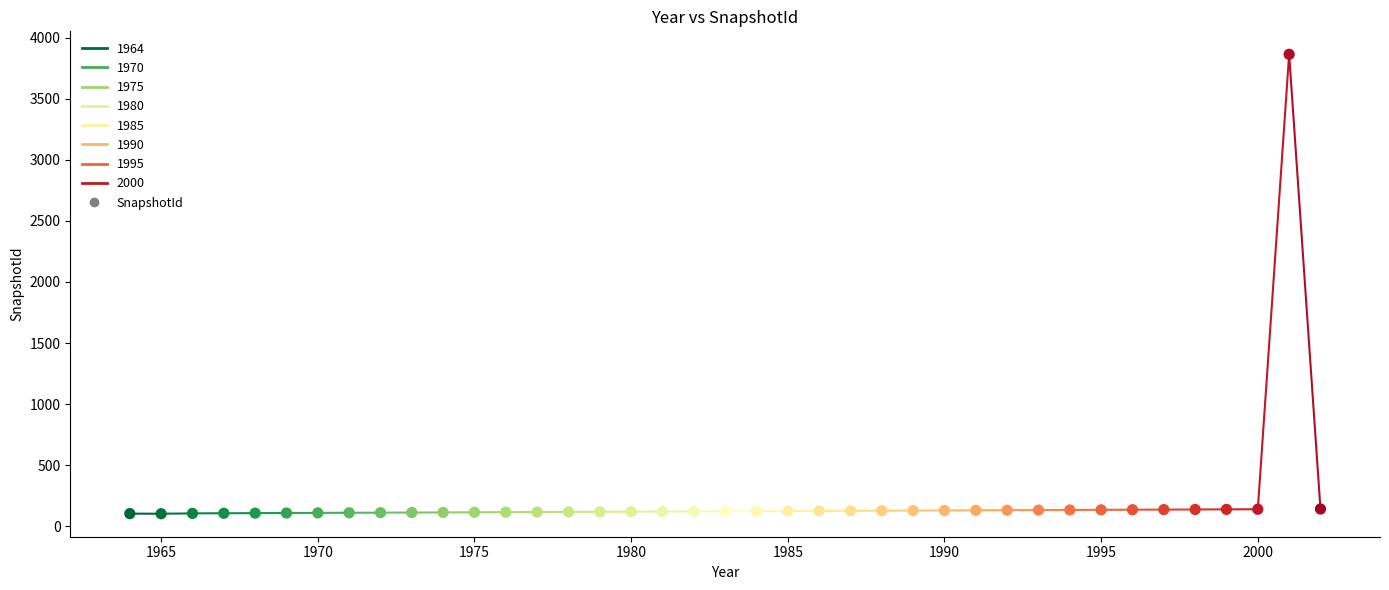

What is the range of X values (max minus min)?

38